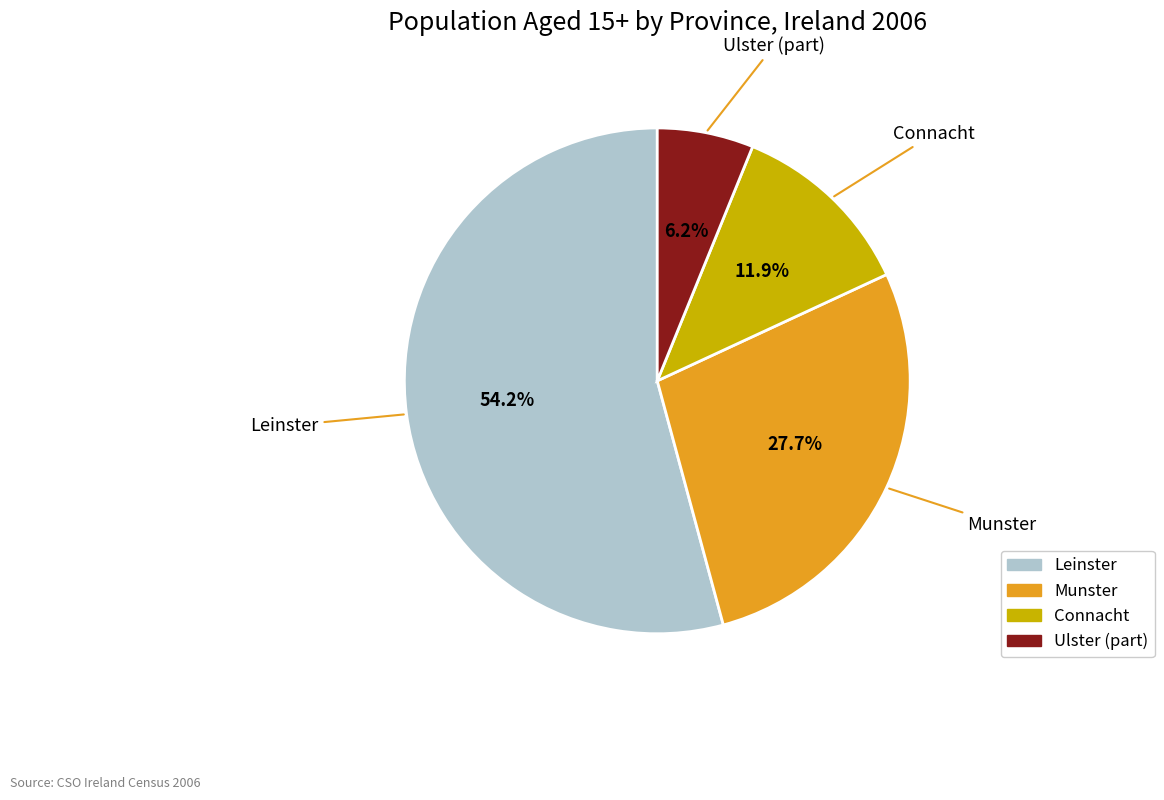

Which has a higher value, Leinster or Ulster (part)?

Leinster